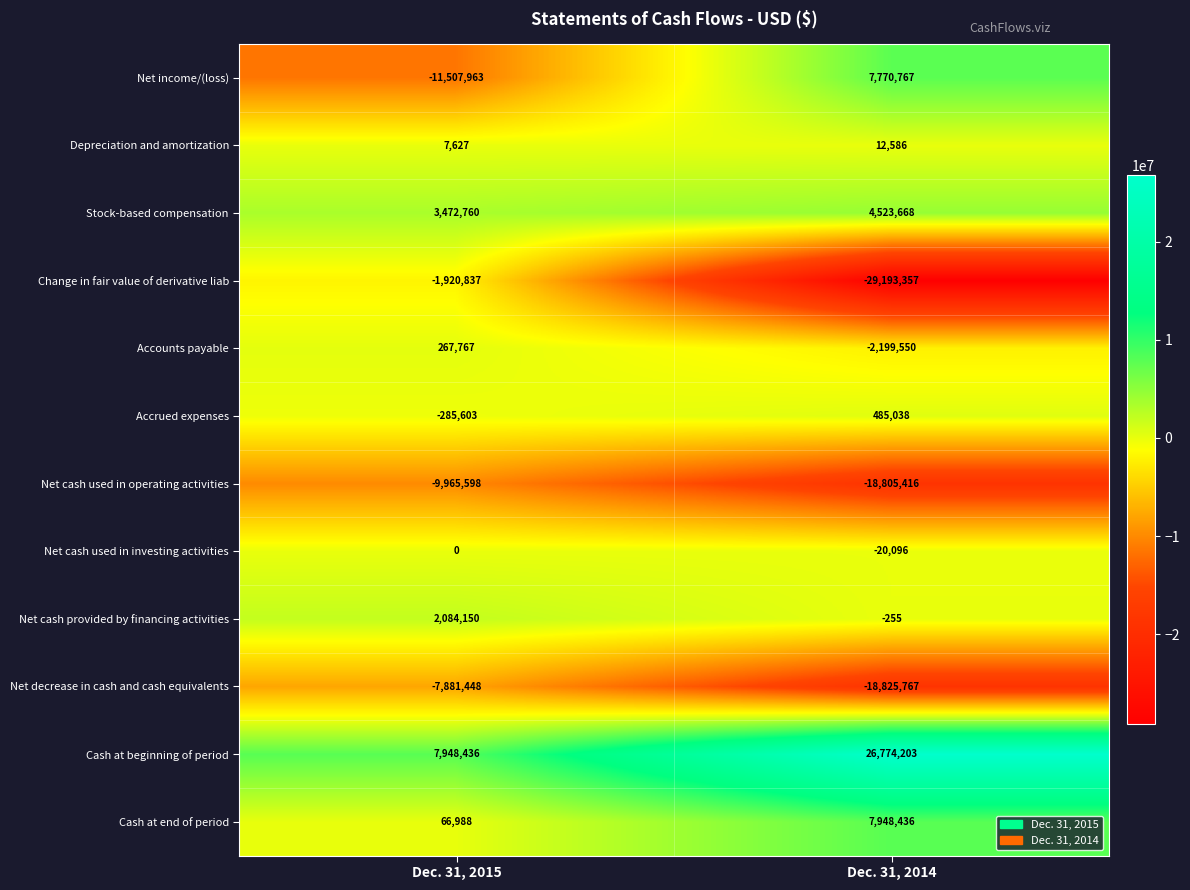

Where is Net cash used in investing activities nearest to the value -10048?

Dec. 31, 2015